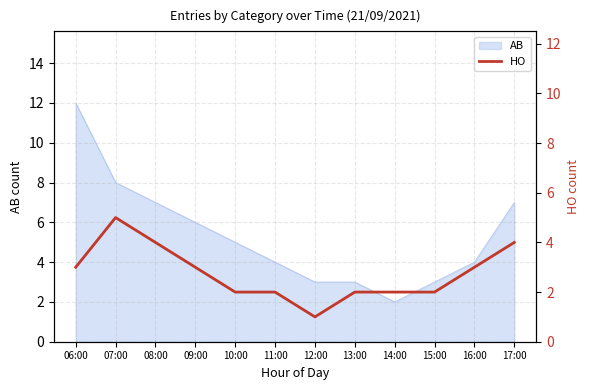

Rank the categories by value from lowest to highest.

12:00, 10:00, 11:00, 13:00, 14:00, 15:00, 06:00, 09:00, 16:00, 08:00, 17:00, 07:00